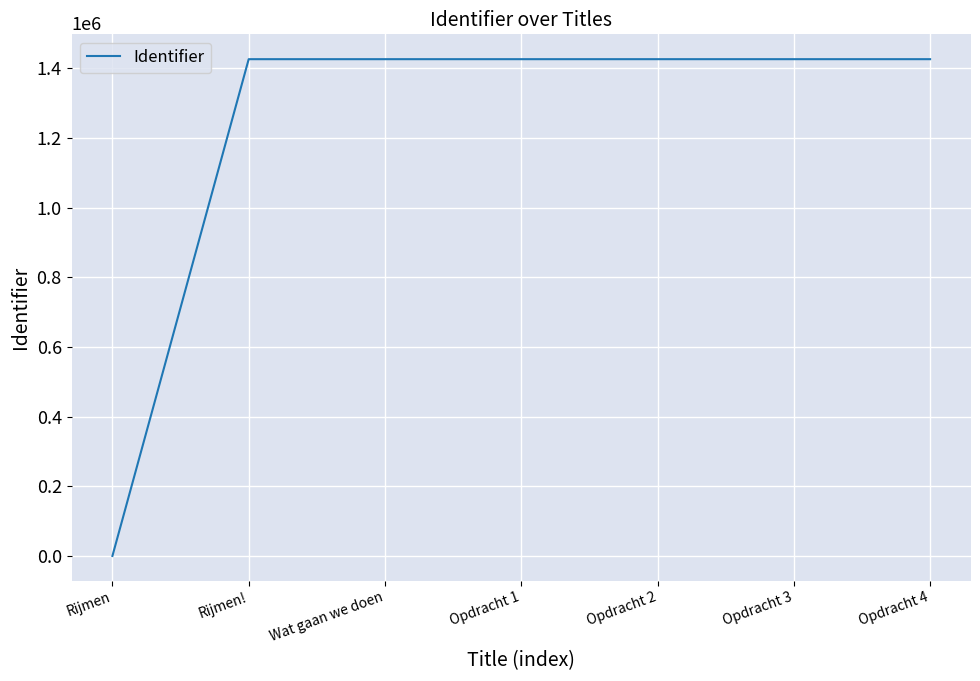

The value at Opdracht 4 is 1426336. True or false?

True